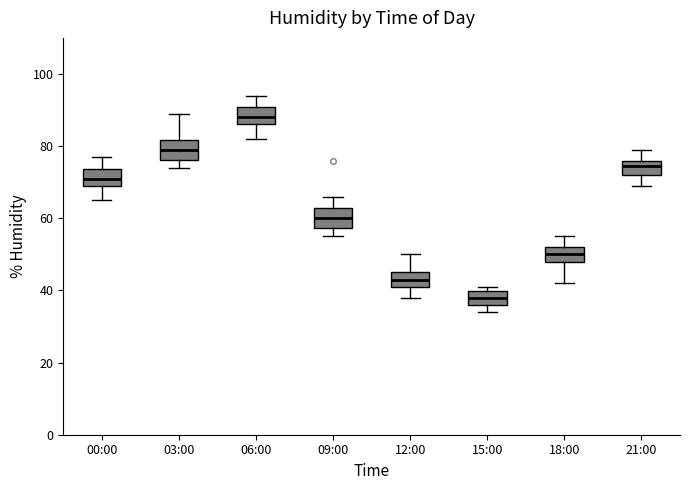

Which box has the lowest median line?

15:00